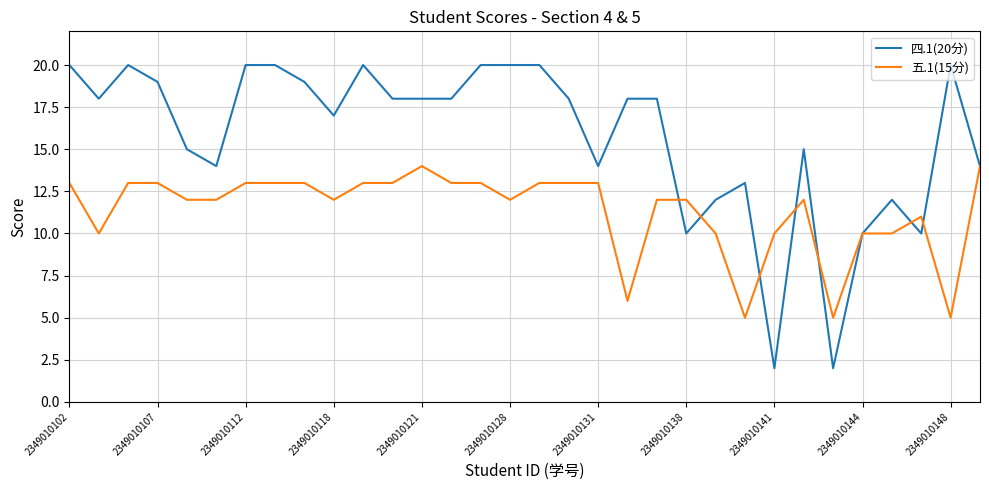

True or false: 五.1(15分) and 四.1(20分) cross at least once.

True